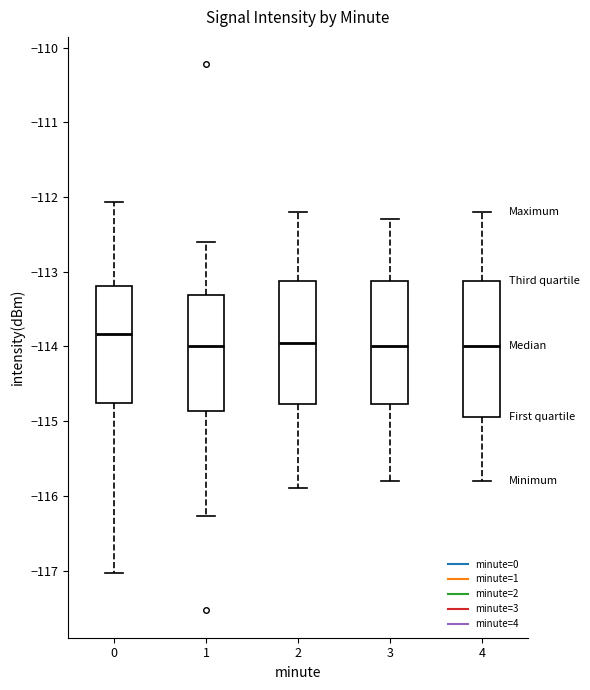

Where is the lower edge of the box at x = 2 on the y-axis? The values are not printed on the chart, so give them approximately, as read against the axis.

-114.8